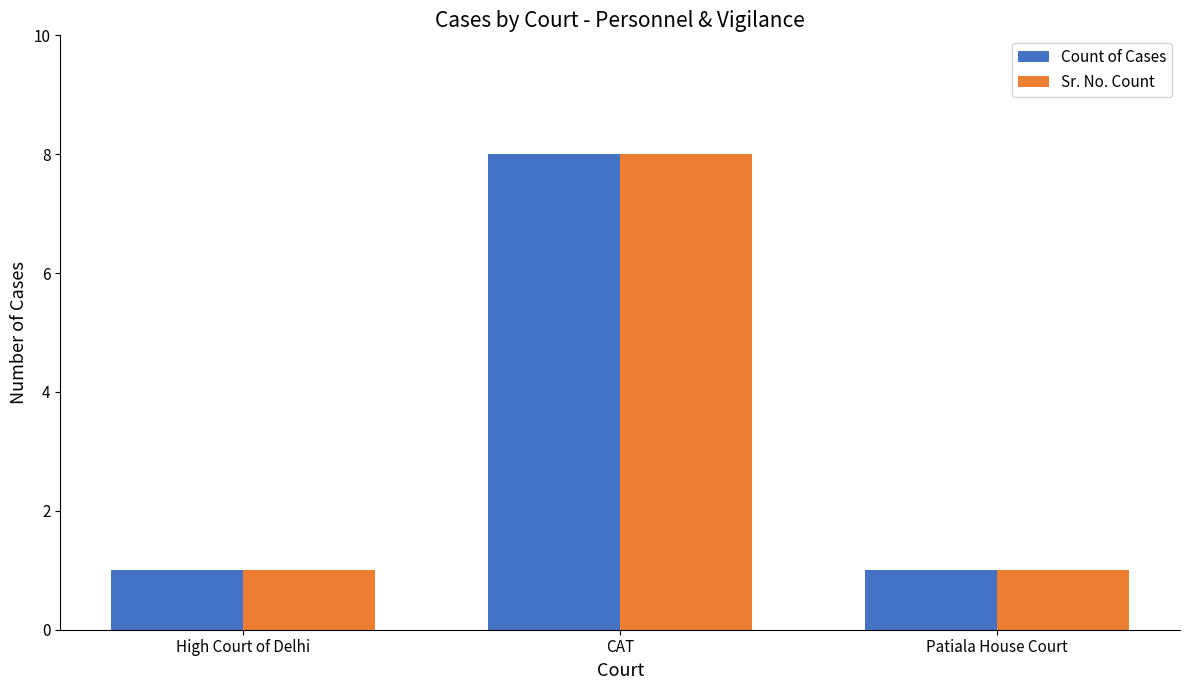

What position from the left is CAT?

2